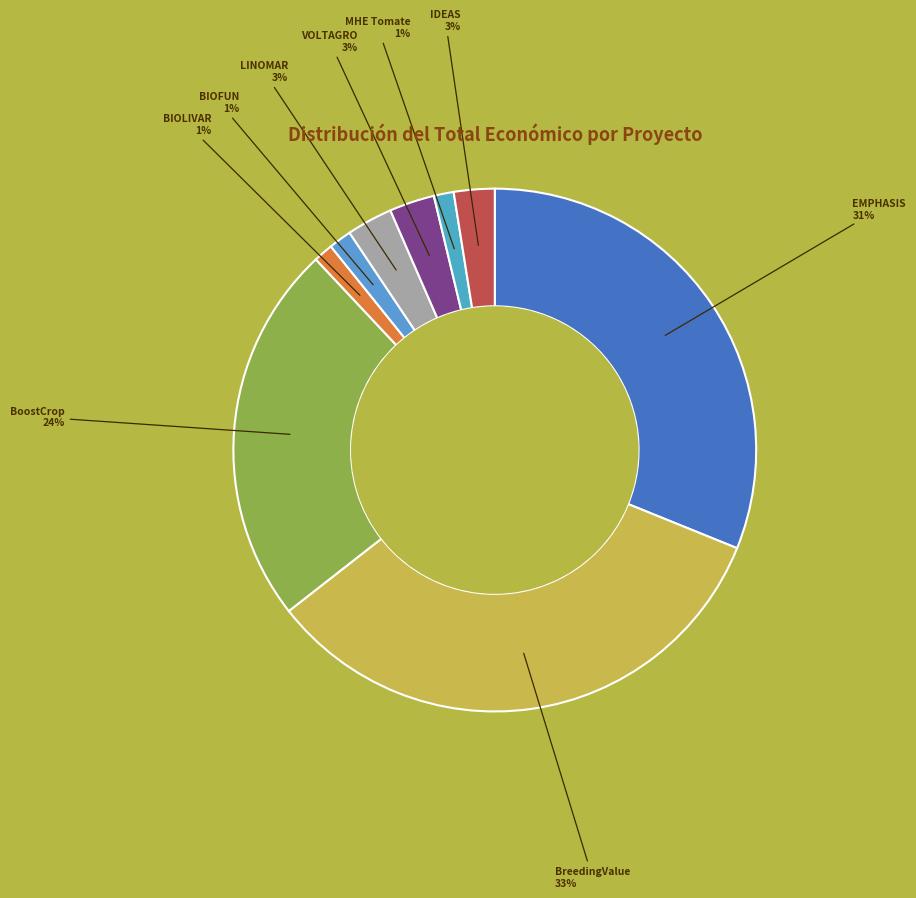

Rank the categories by value from lowest to highest.

BIOLIVAR, MHE Tomate, BIOFUN, IDEAS, VOLTAGRO, LINOMAR, BoostCrop, EMPHASIS, BreedingValue